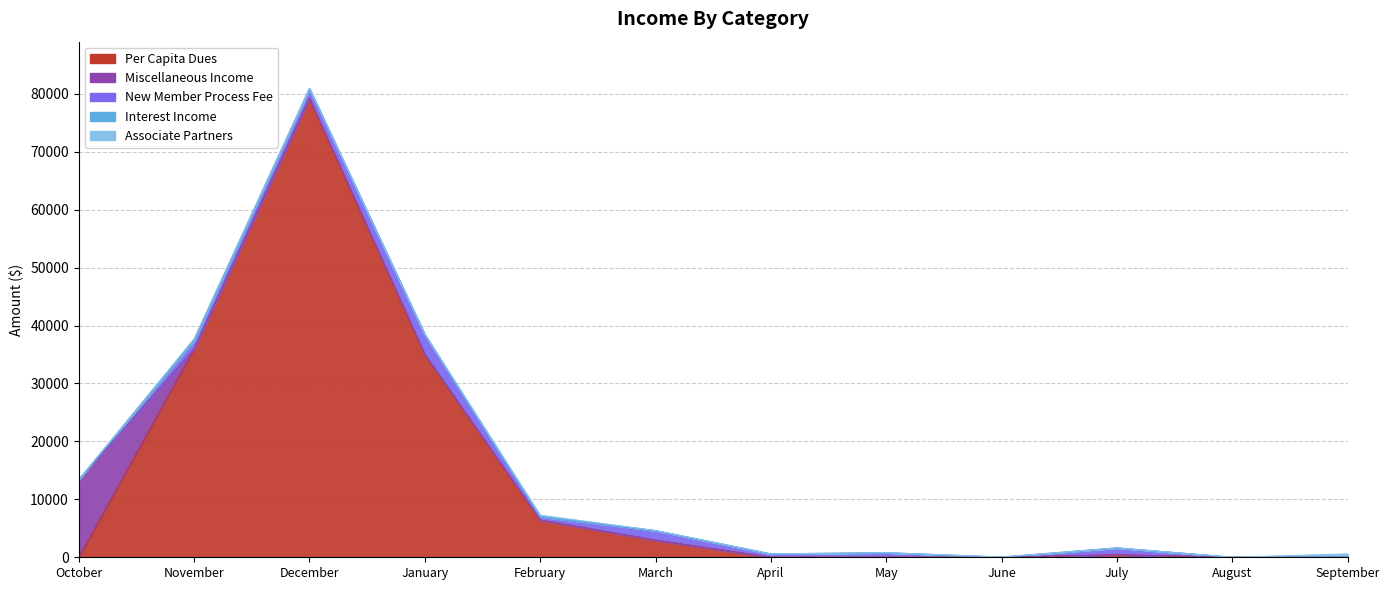

True or false: Miscellaneous Income has more than 1 points higher than both neighbors.

False